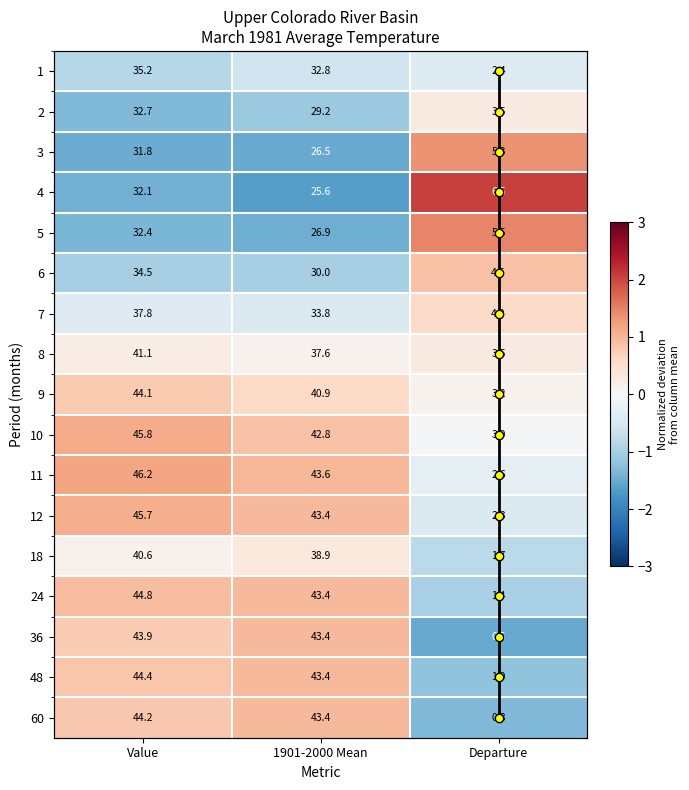

Which has a higher value, Departure or Value?

Value